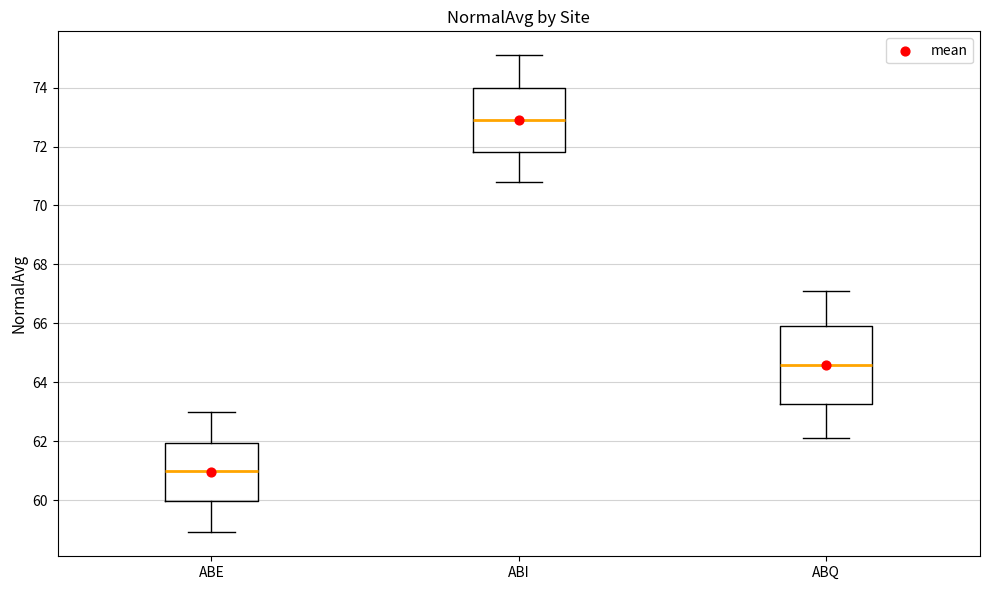

Where does the lower whisker of the box for ABE end on the y-axis? The values are not printed on the chart, so give them approximately, as read against the axis.

59.0